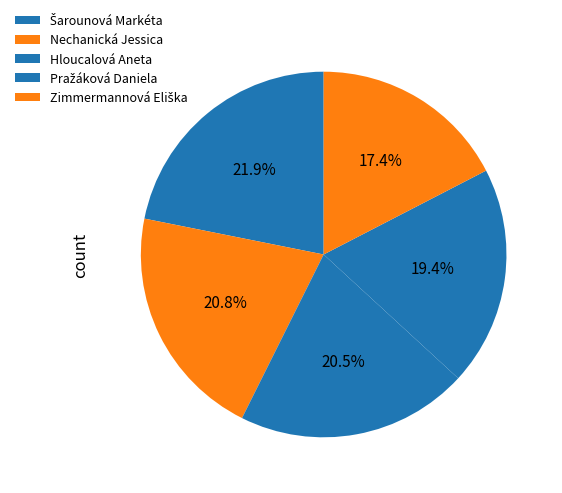

How many segments does this pie chart have?

5